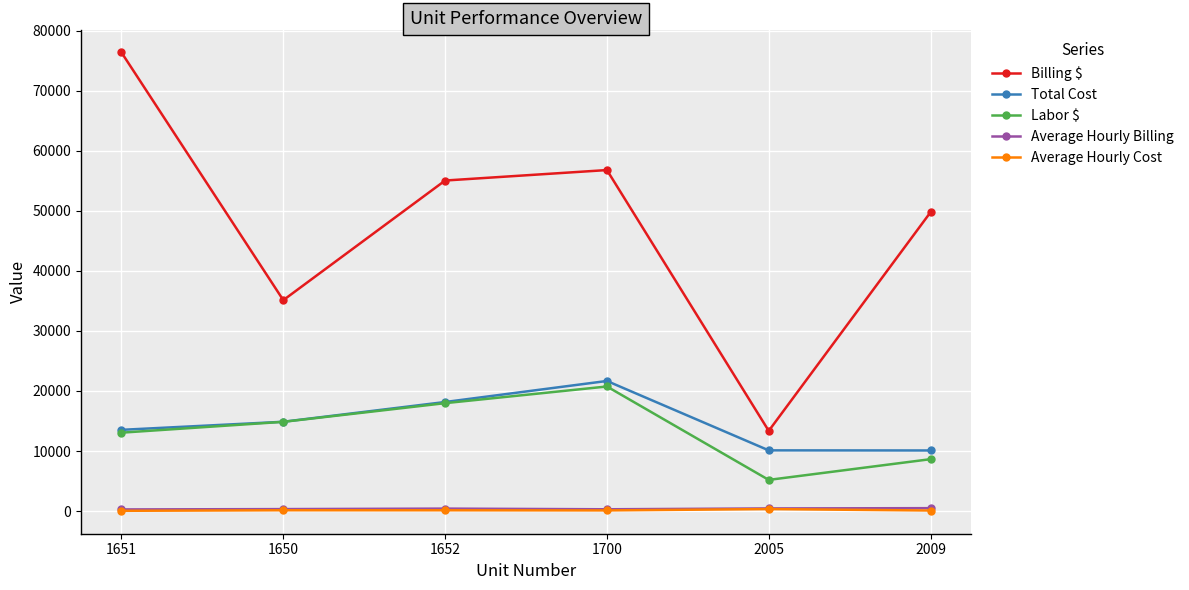

How many data points in Billing $ are above 55048?

3